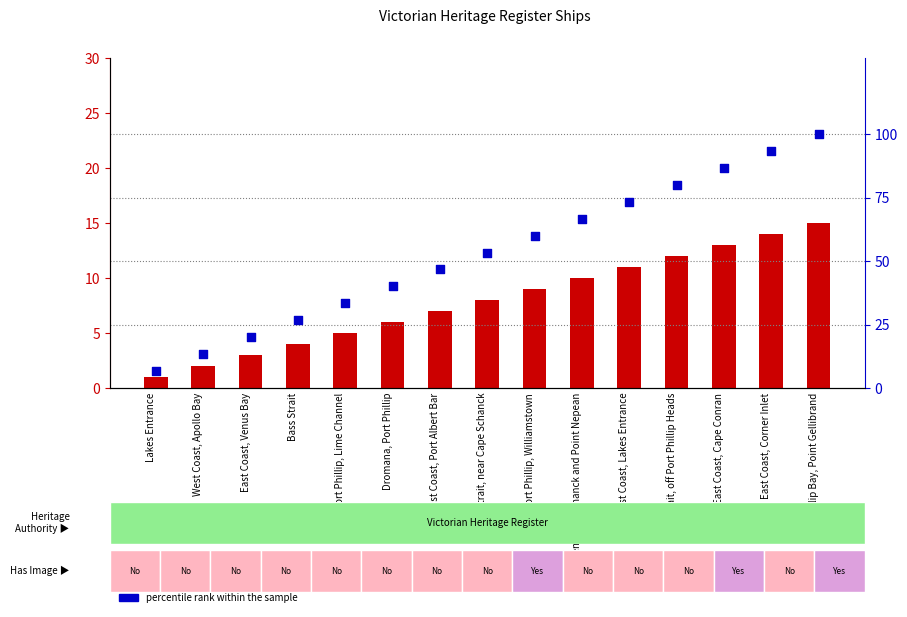

Which series has the widest spread of Y values?

percentile rank within the sample